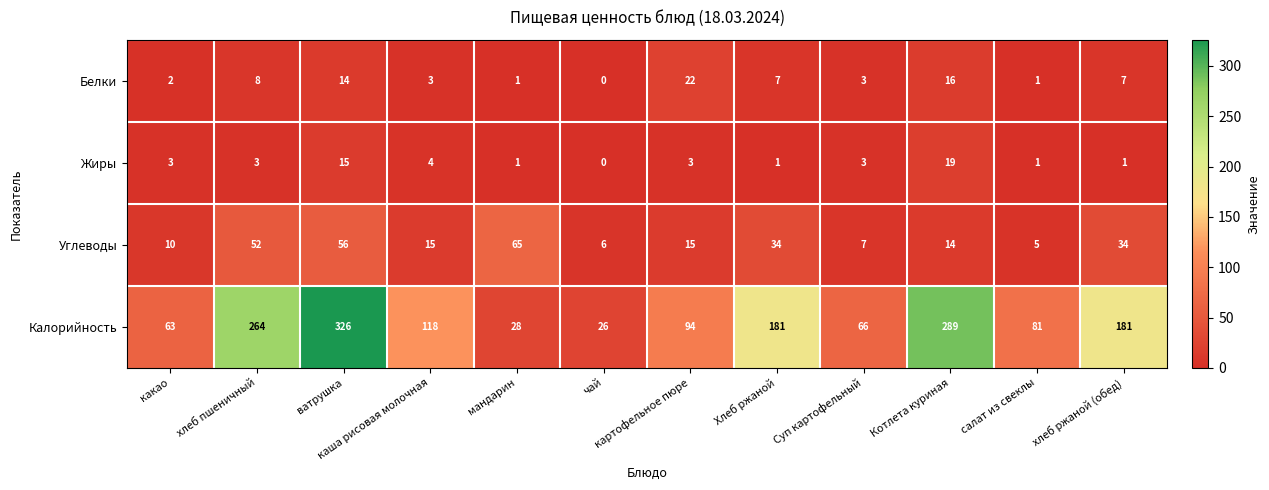

What is the sum of the Белки values at Суп картофельный and Хлеб ржаной?

10